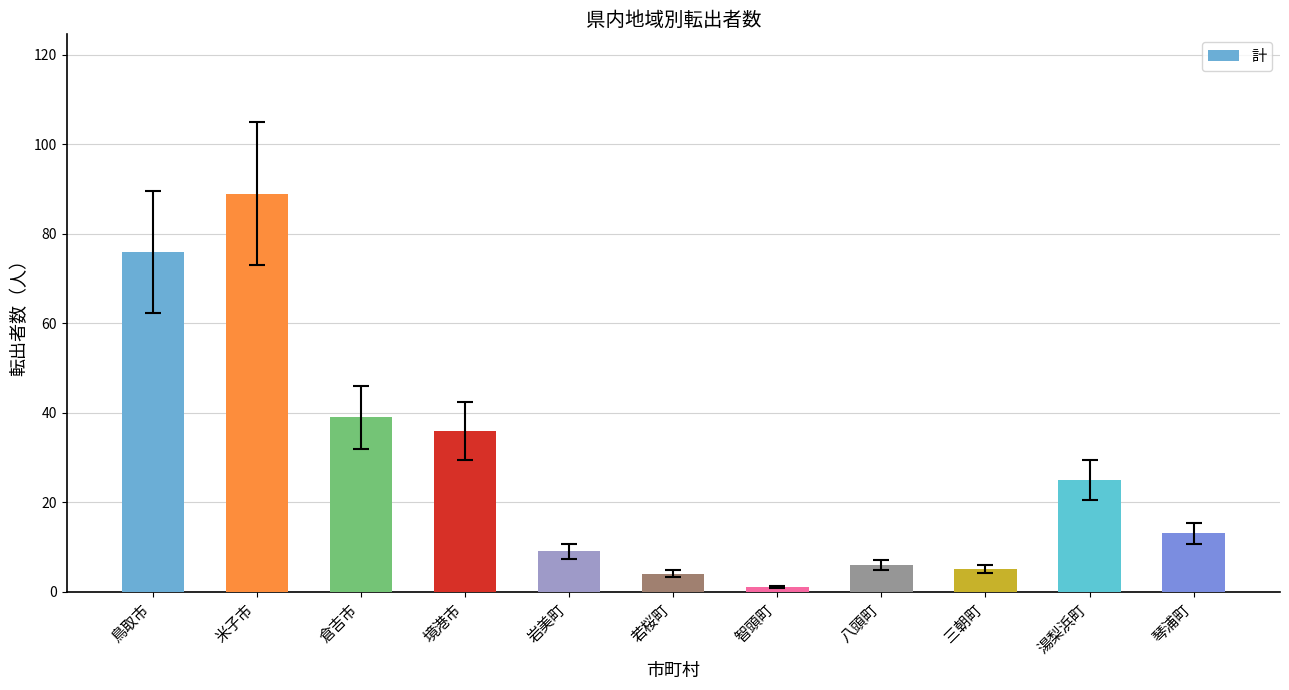

Rank the categories by value from lowest to highest.

智頭町, 若桜町, 三朝町, 八頭町, 岩美町, 琴浦町, 湯梨浜町, 境港市, 倉吉市, 鳥取市, 米子市